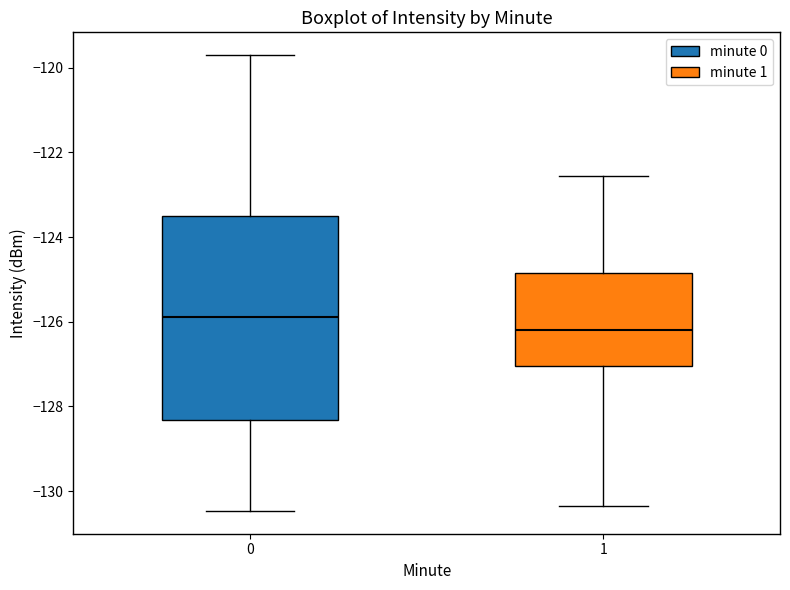

Comparing the boxes themselves (not the whiskers), which one is the tallest?

0